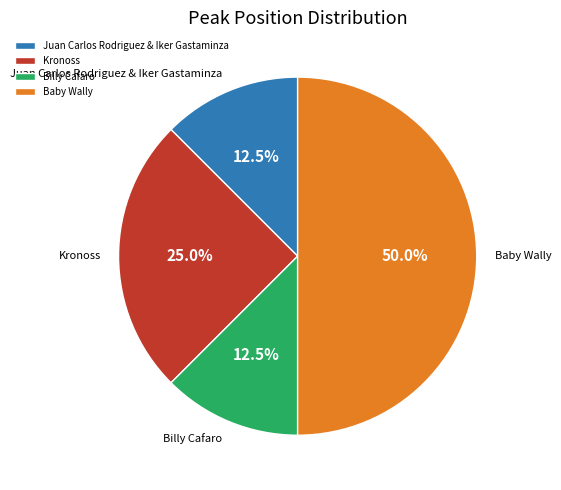

To the nearest percent, what percentage of the pie is Kronoss?

25%